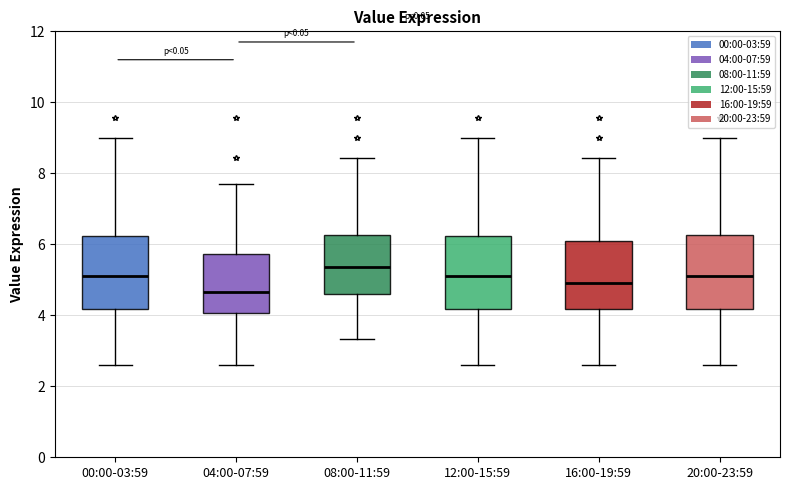

Reading left to right, transcribe this box plot: for each box, give where its median line is, the range the box spans, and where its two whiskers end, as read against the y-axis. The values are not printed on the chart, so give them approximately, as read against the axis.

00:00-03:59: median 5.2, box 4.2 to 6.2, whiskers 2.6 to 9.0
04:00-07:59: median 4.6, box 4.0 to 5.8, whiskers 2.6 to 7.8
08:00-11:59: median 5.4, box 4.6 to 6.2, whiskers 3.4 to 8.4
12:00-15:59: median 5.2, box 4.2 to 6.2, whiskers 2.6 to 9.0
16:00-19:59: median 5.0, box 4.2 to 6.0, whiskers 2.6 to 8.4
20:00-23:59: median 5.2, box 4.2 to 6.2, whiskers 2.6 to 9.0